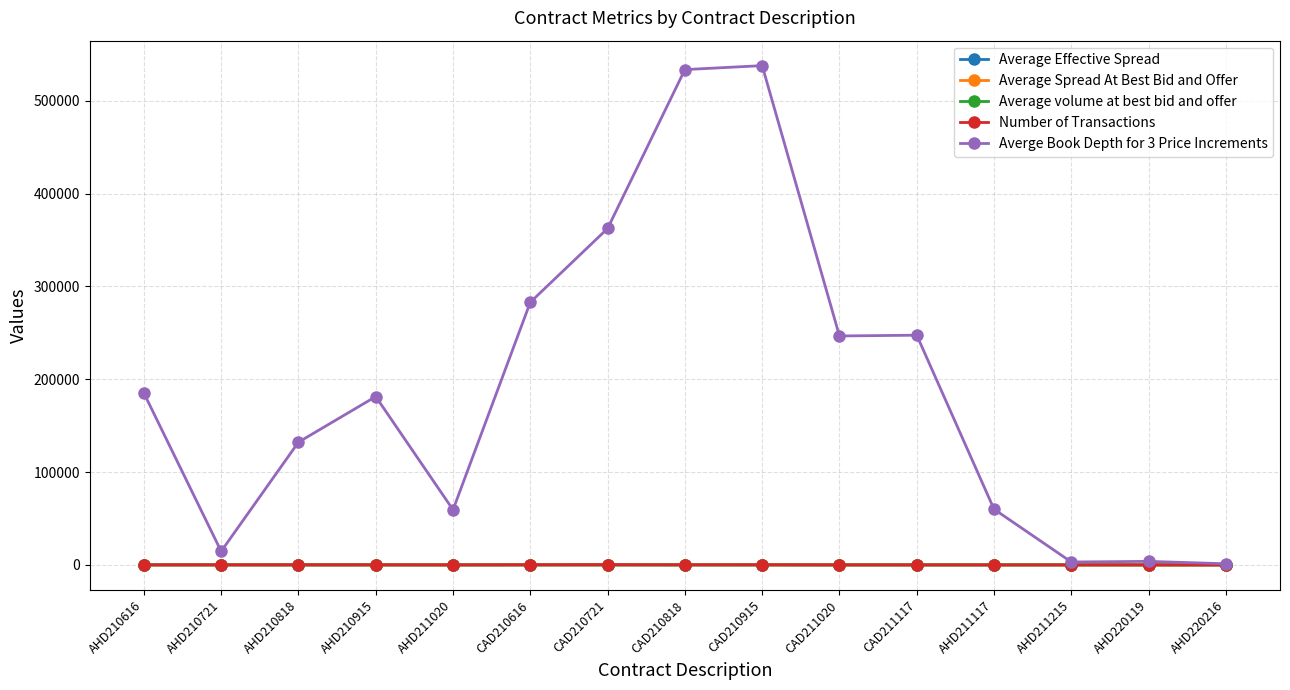

What is the greatest value displayed?

537855.6